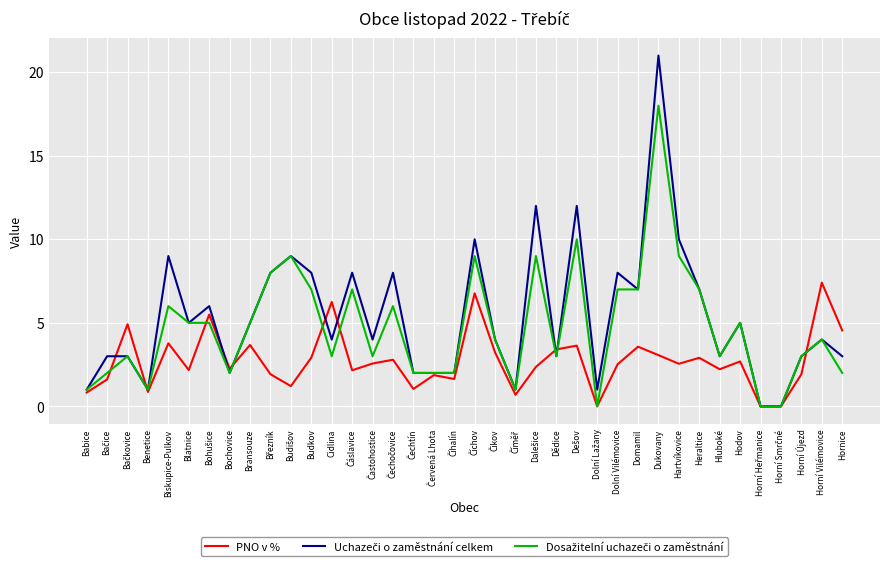

What is the approximate value of PNO v % at Bransouze?

3.7